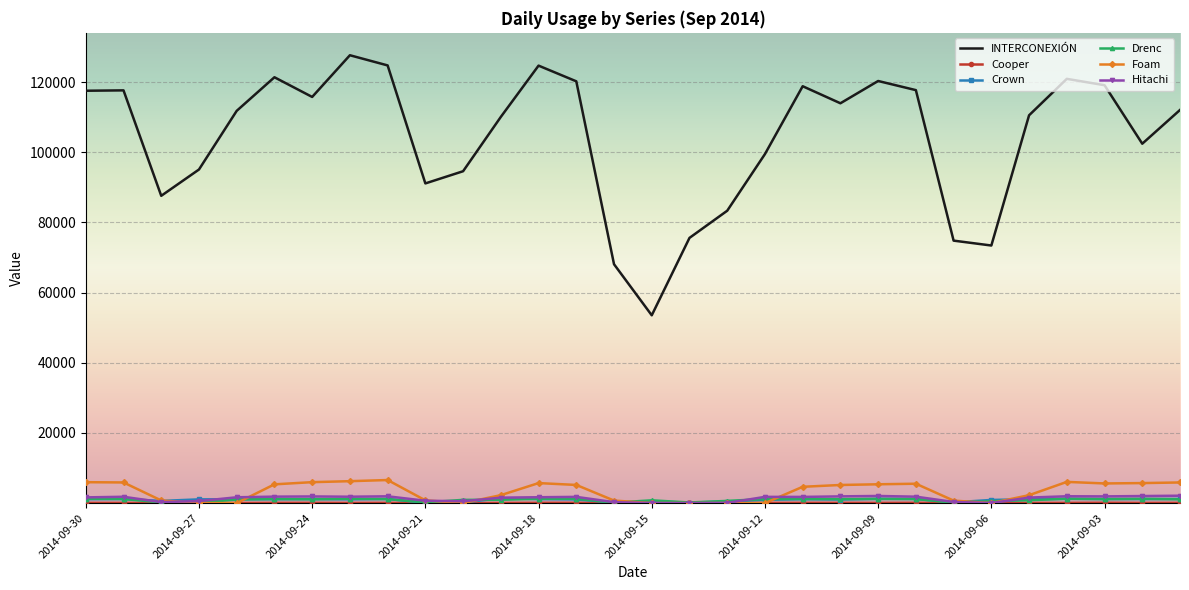

What is the maximum value shown in the chart?

127655.8